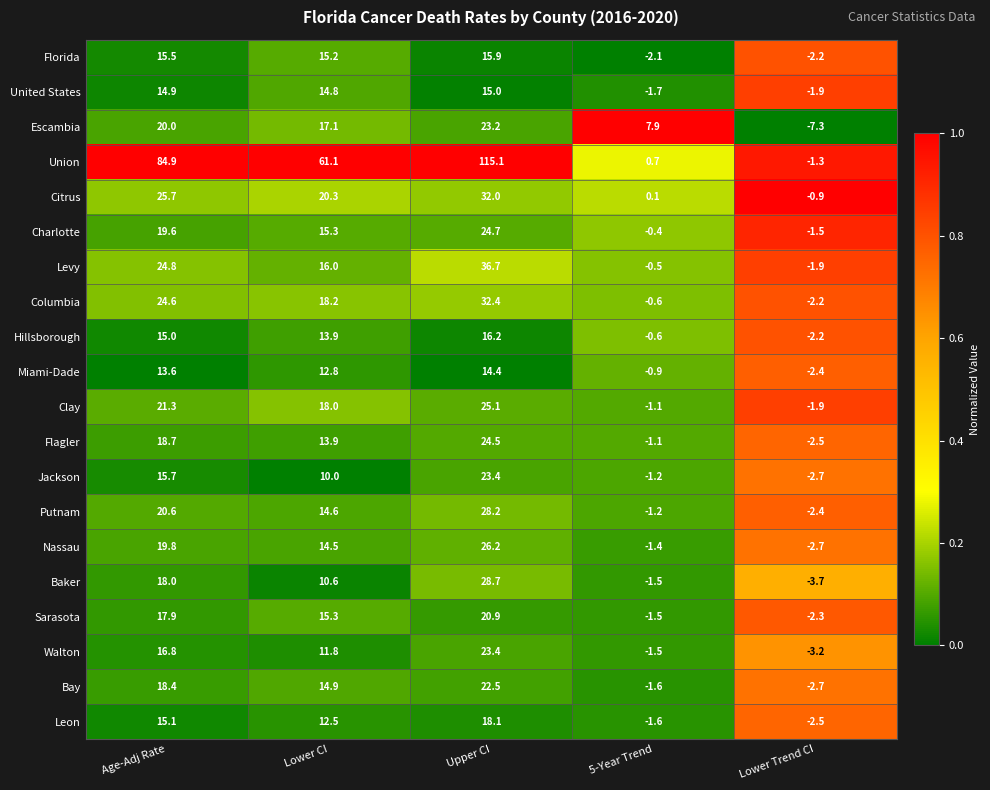

Which series has the largest total across all categories?

Union